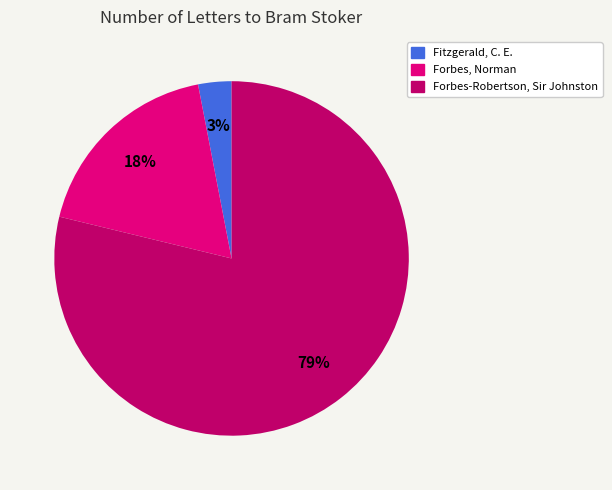

What percentage is the Forbes-Robertson, Sir Johnston slice, to the nearest percent?

79%